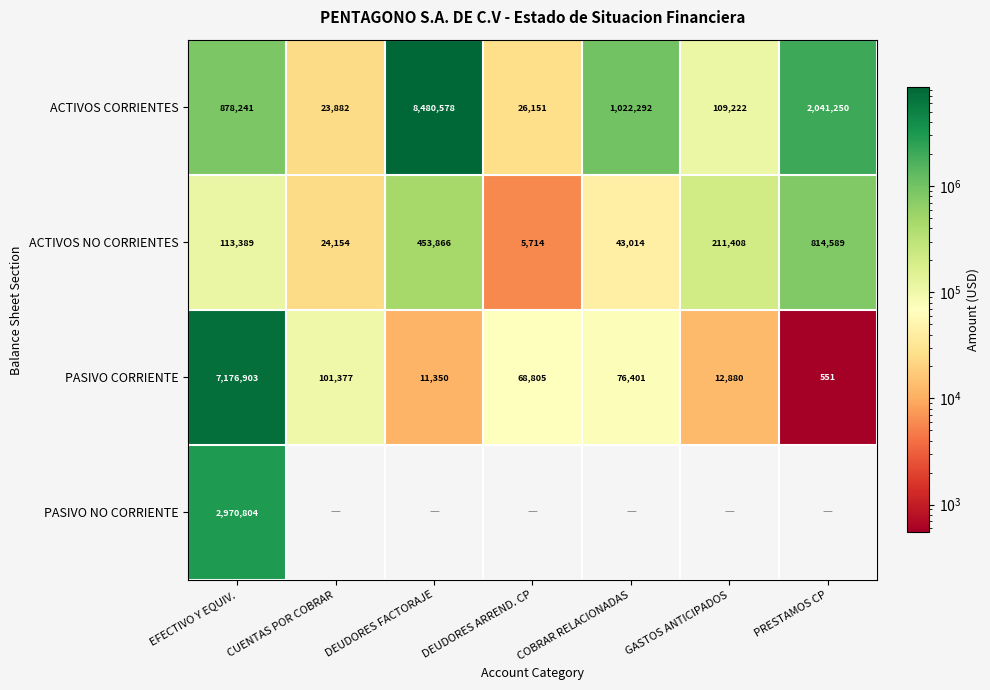

The value of PASIVO CORRIENTE at GASTOS ANTICIPADOS is 5129. True or false?

False